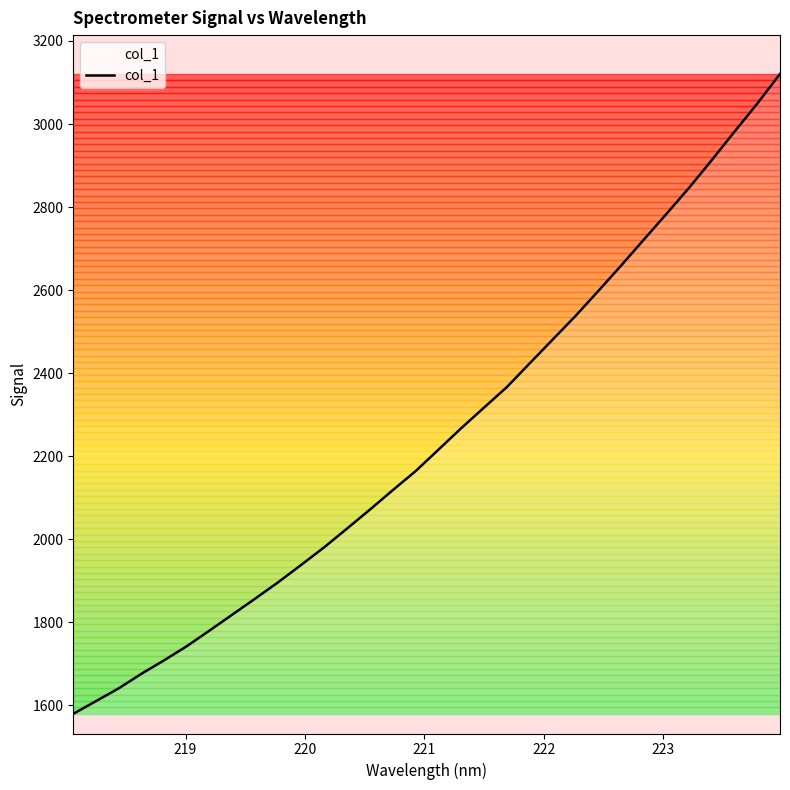

What is the difference between the maximum and minimum values?

1541.5